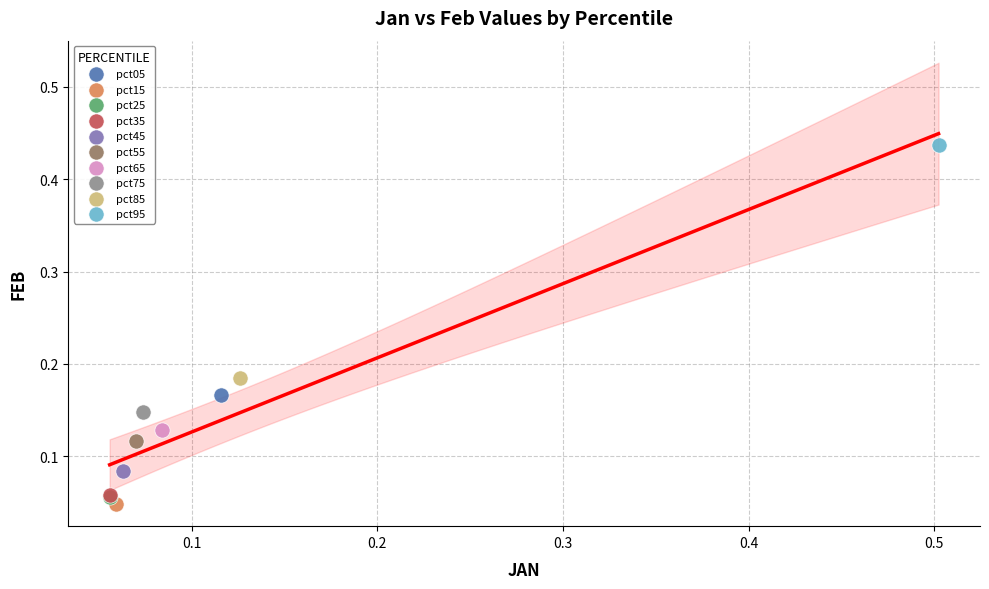

What are all the series names shown in the legend?

pct05, pct15, pct25, pct35, pct45, pct55, pct65, pct75, pct85, pct95